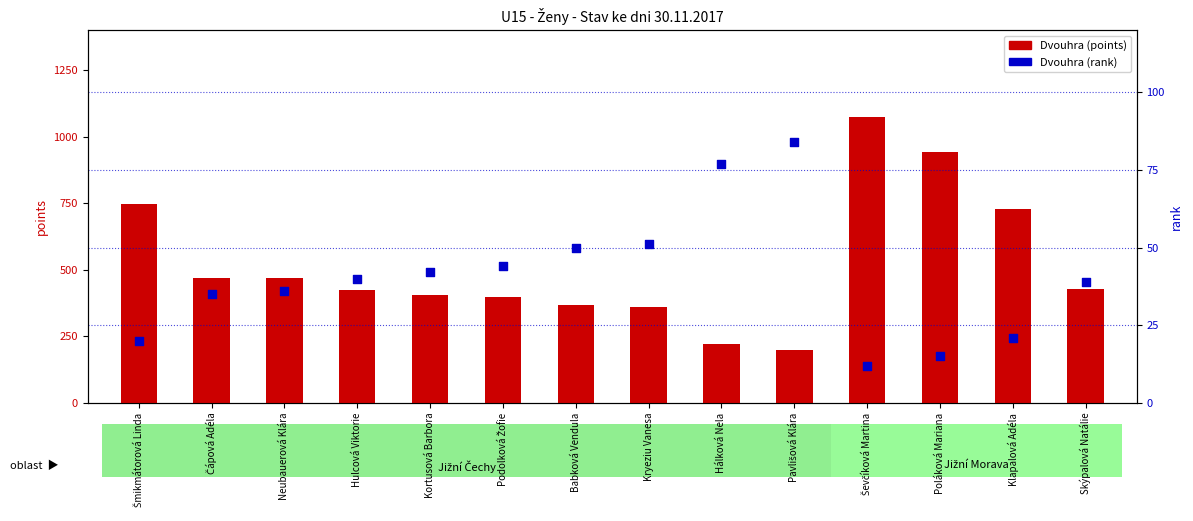

At how many categories does at least one series exceed 107?

14